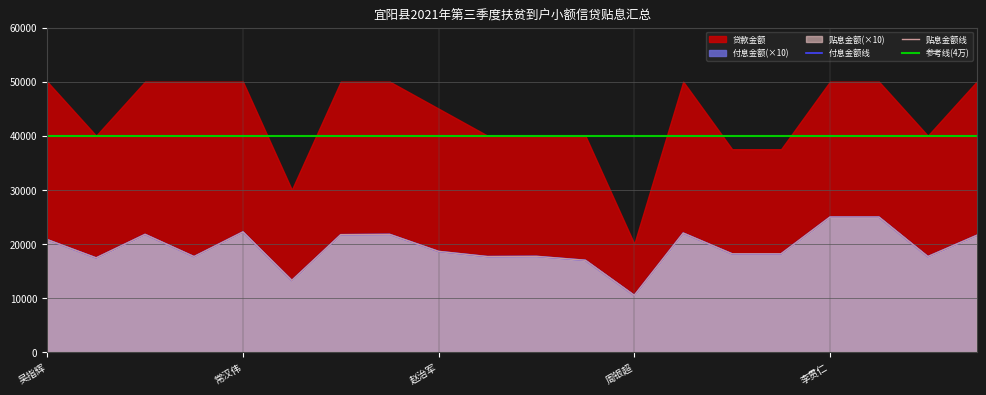

True or false: 付息金额 and 贴息金额 intersect in this chart.

False